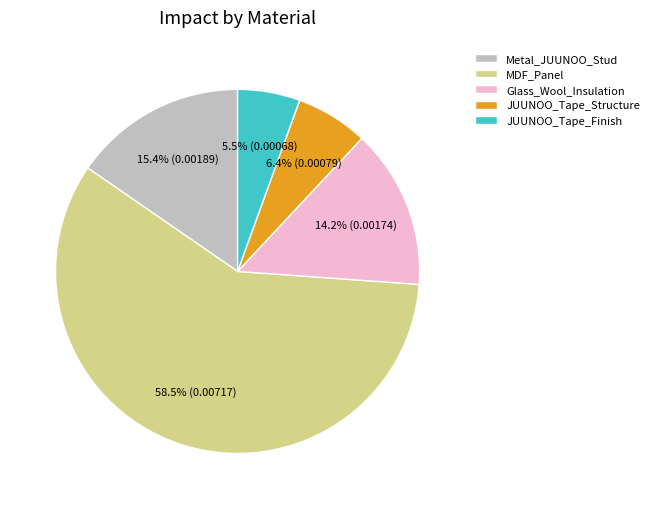

To the nearest percent, what is the combined percentage of JUUNOO_Tape_Structure and Glass_Wool_Insulation?

21%